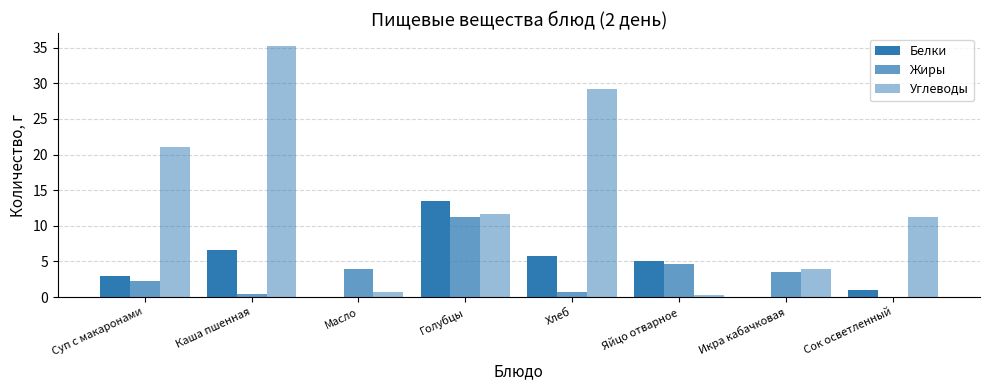

Reading left to right, transcribe all the data shown in this chart.

Белки: Суп с макаронами=2.9	Каша пшенная=6.6	Масло=0.1	Голубцы=13.5	Хлеб=5.8	Яйцо отварное=5.1	Икра кабачковая=0.0	Сок осветленный=1.0
Жиры: Суп с макаронами=2.3	Каша пшенная=0.4	Масло=4.0	Голубцы=11.3	Хлеб=0.7	Яйцо отварное=4.6	Икра кабачковая=3.5	Сок осветленный=0.0
Углеводы: Суп с макаронами=21.0	Каша пшенная=35.3	Масло=0.8	Голубцы=11.6	Хлеб=29.2	Яйцо отварное=0.3	Икра кабачковая=3.9	Сок осветленный=11.2